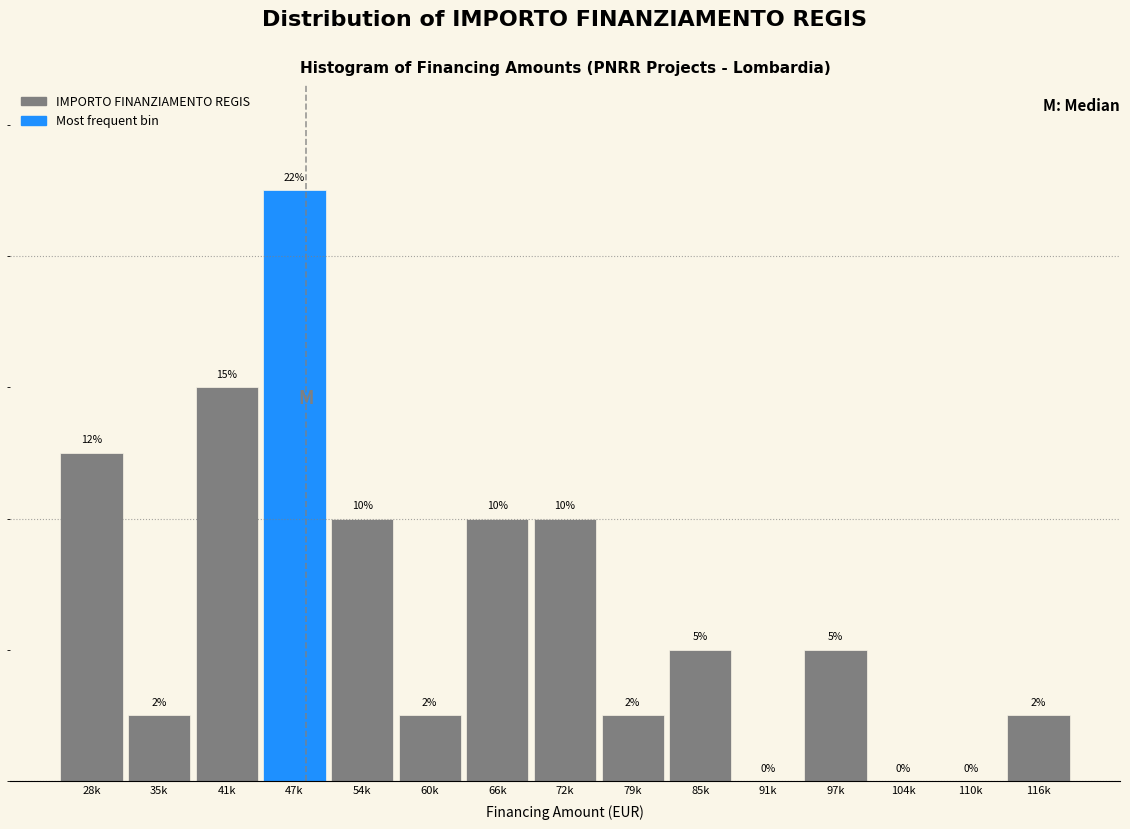

At which label does the data first exceed 5?

28k